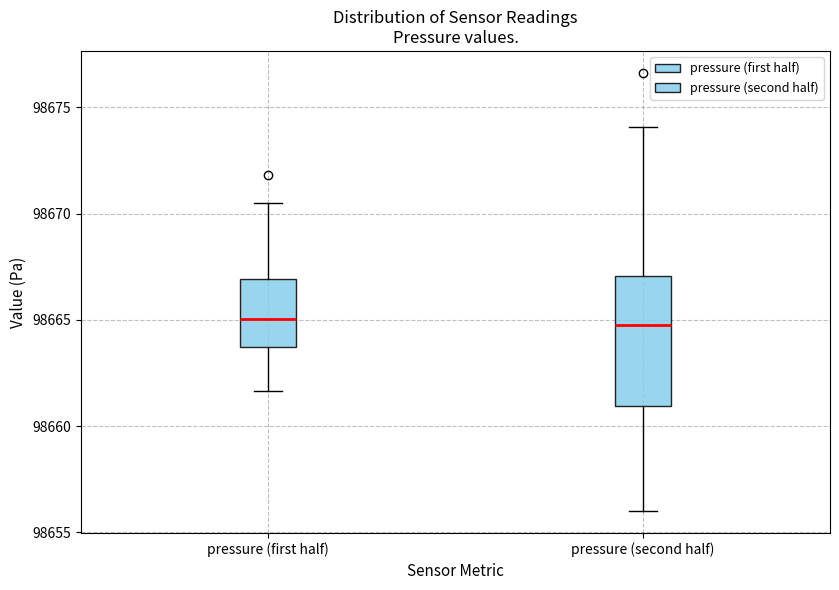

Reading left to right, transcribe this box plot: for each box, give where its median line is, the range the box spans, and where its two whiskers end, as read against the y-axis. The values are not printed on the chart, so give them approximately, as read against the axis.

pressure (first half): median 98665.0, box 98663.5 to 98667.0, whiskers 98661.5 to 98670.5
pressure (second half): median 98665.0, box 98661.0 to 98667.0, whiskers 98656.0 to 98674.0